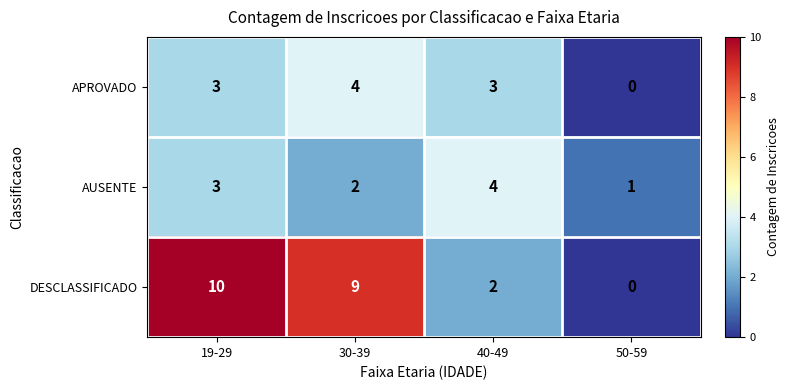

What is the total value across all series at 30-39?

15